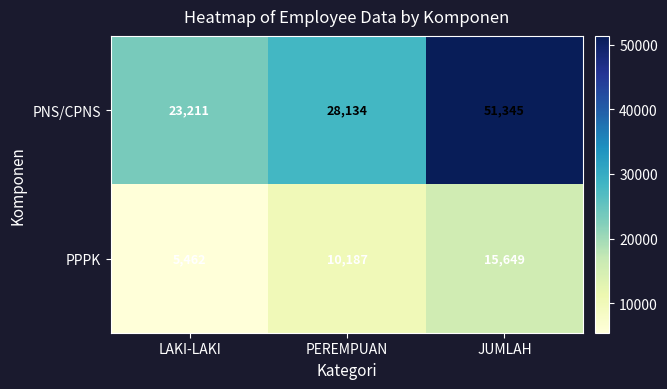

How many data points does each series have?

3